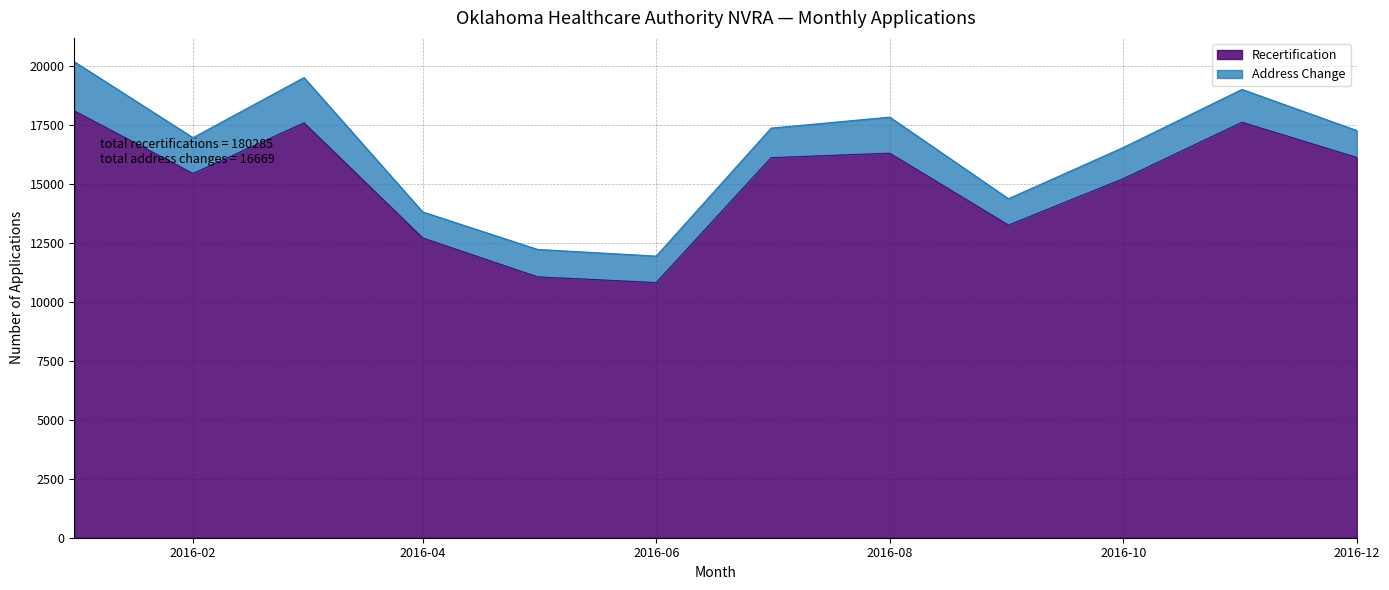

The value at 2016-06 is 6718. True or false?

False